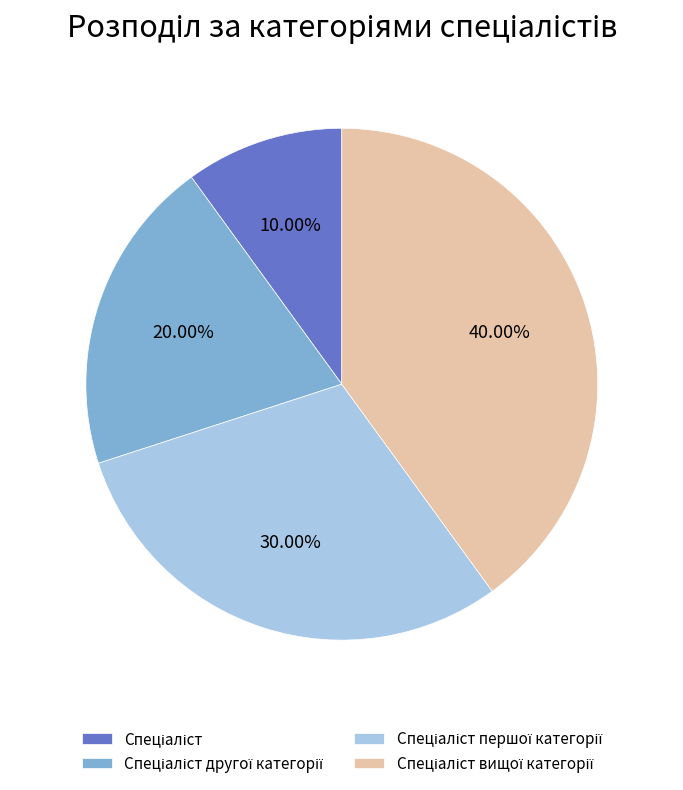

Does any single category account for the majority?

No